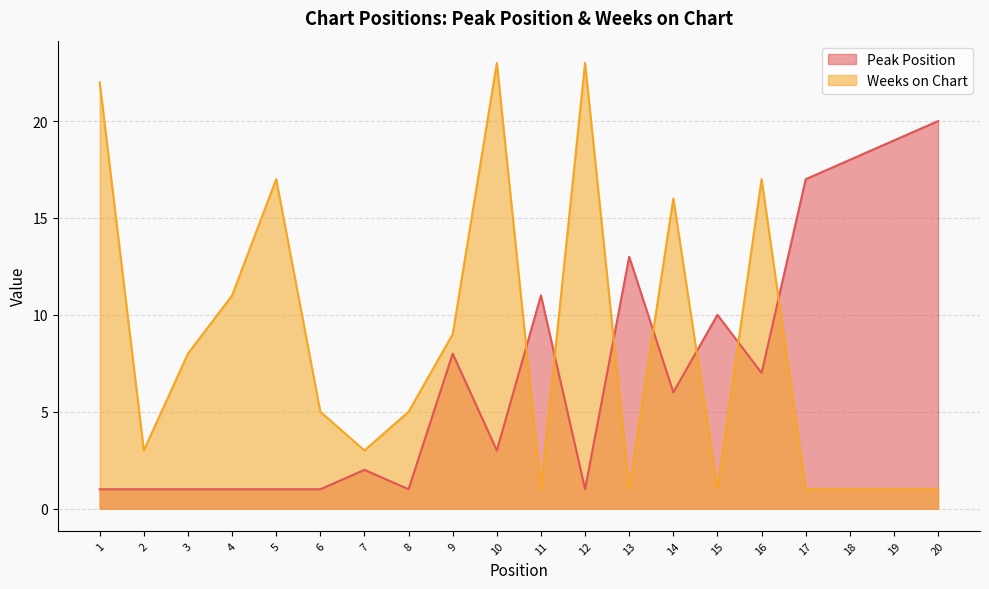

Which series changed the most between 6 and 15?

Peak Position